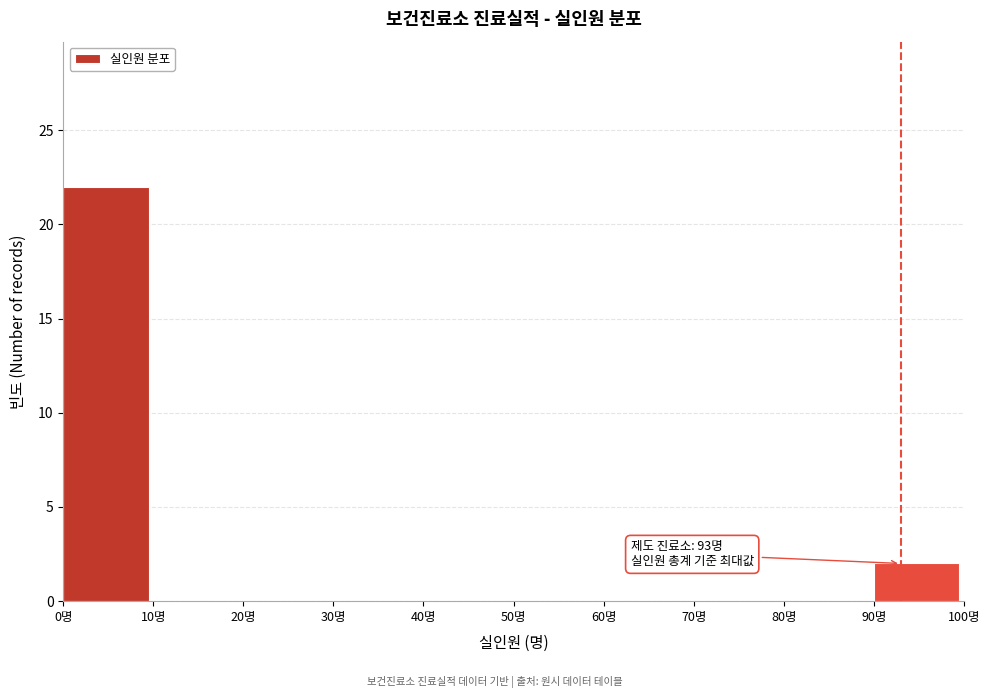

Reading left to right, list all the values displayed in this chart.

0명=22	10명=0	20명=0	30명=0	40명=0	50명=0	60명=0	70명=0	80명=0	90명=2